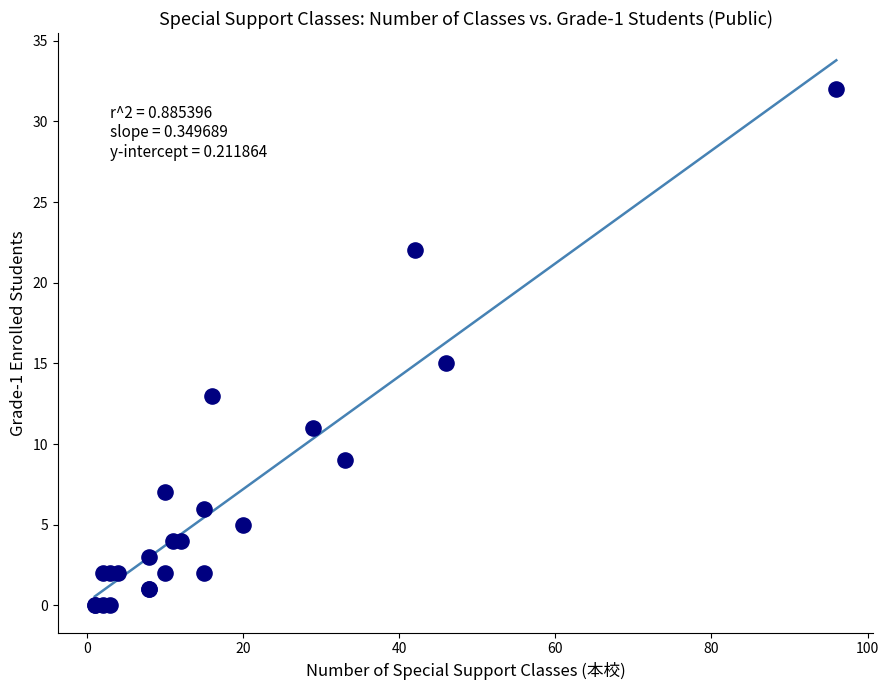

What Y value in the scatter plot is closest to 16?

15